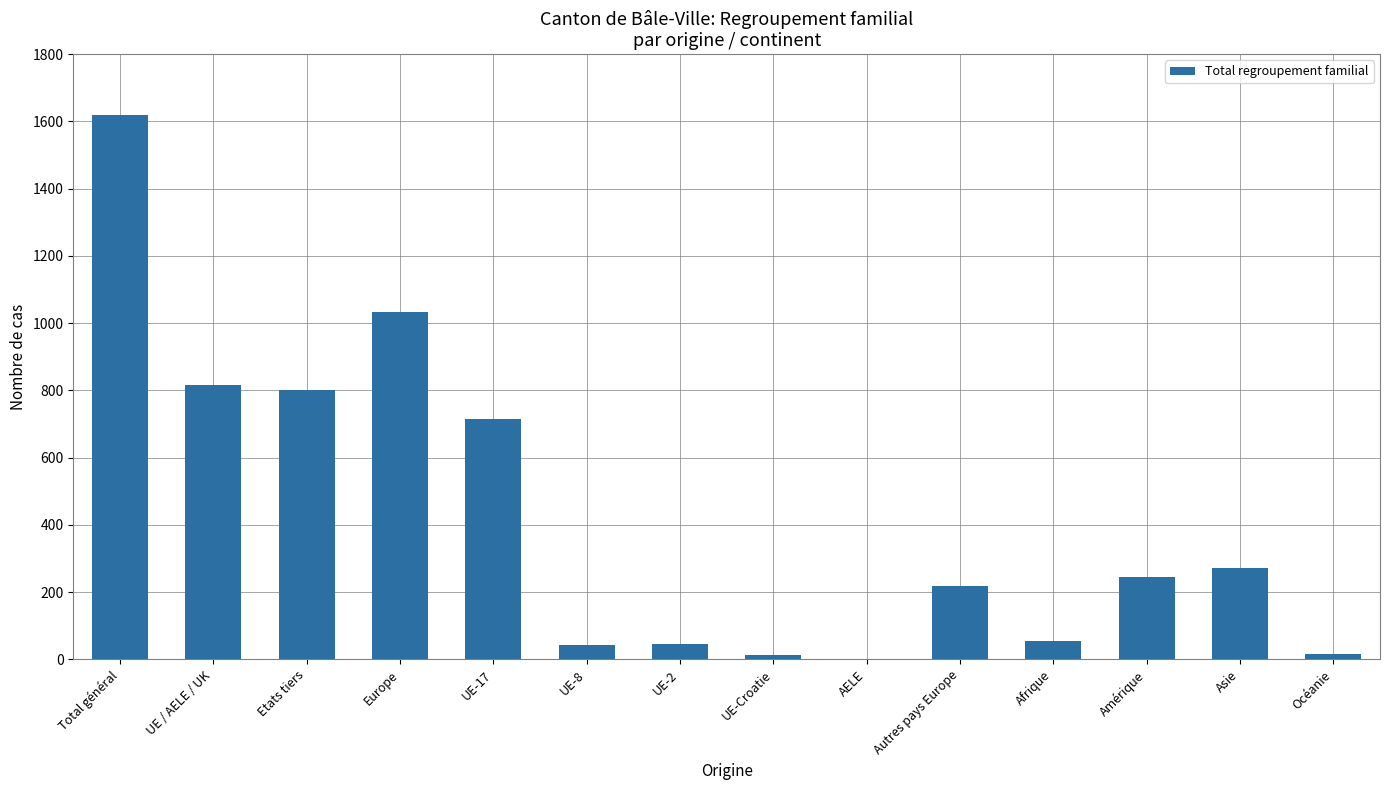

Between Total général and UE / AELE / UK, which is larger?

Total général